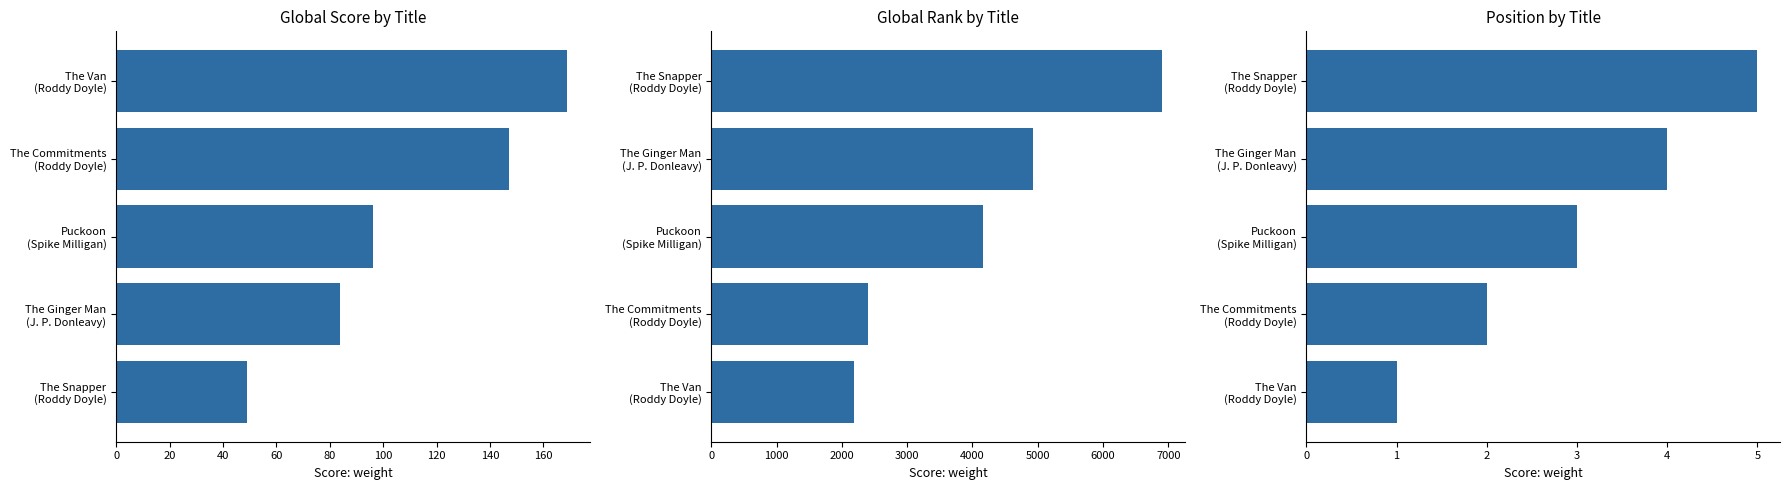

What are all the series names shown in the legend?

Global Score, Global Rank, Position